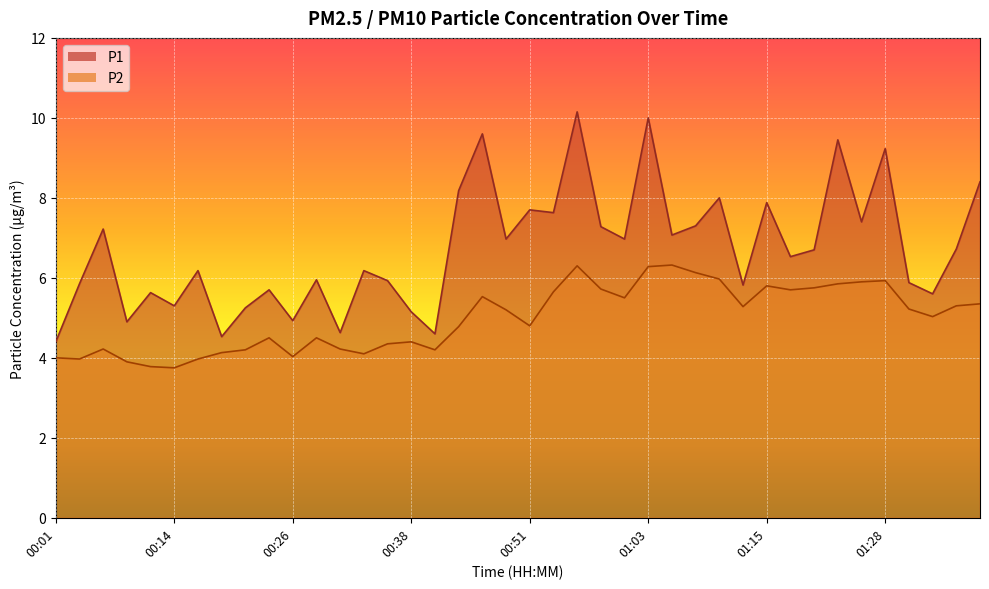

What is the label of the 1st point from the right?

01:38